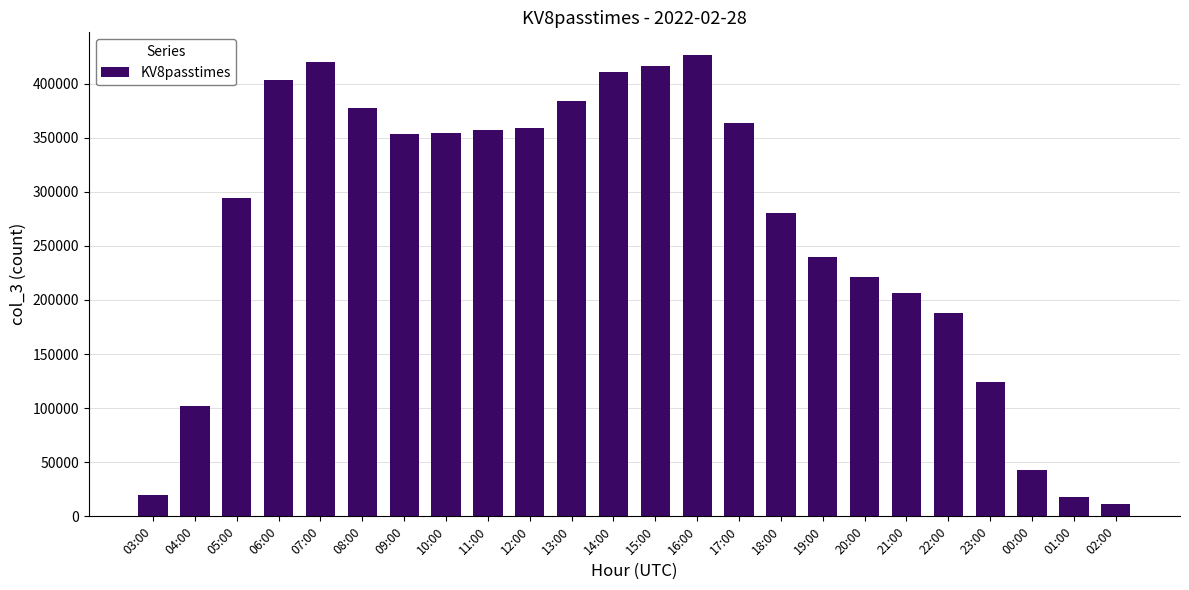

What is the change in value from 14:00 to 20:00?

-189531